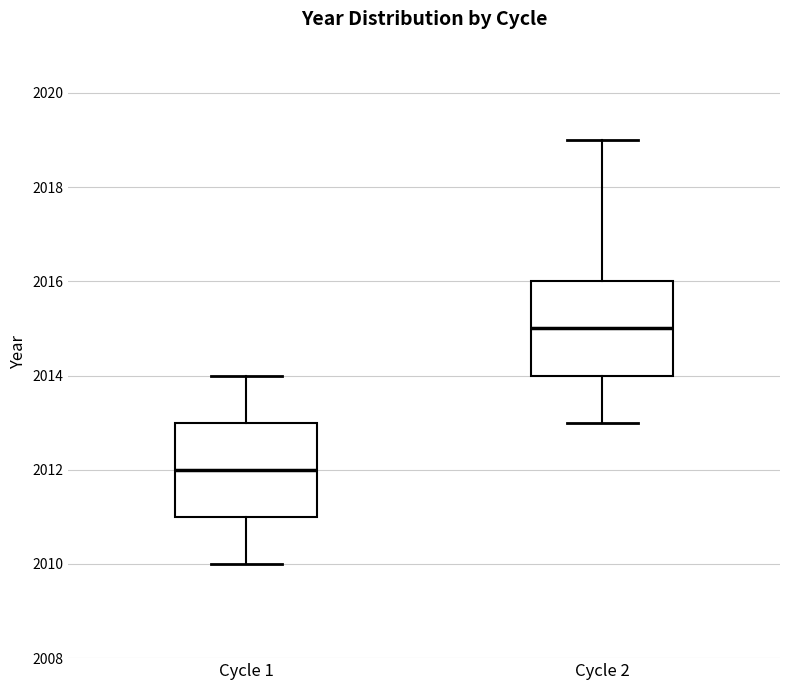

Where does the median line of the box for Cycle 1 sit on the y-axis? The values are not printed on the chart, so give them approximately, as read against the axis.

2012